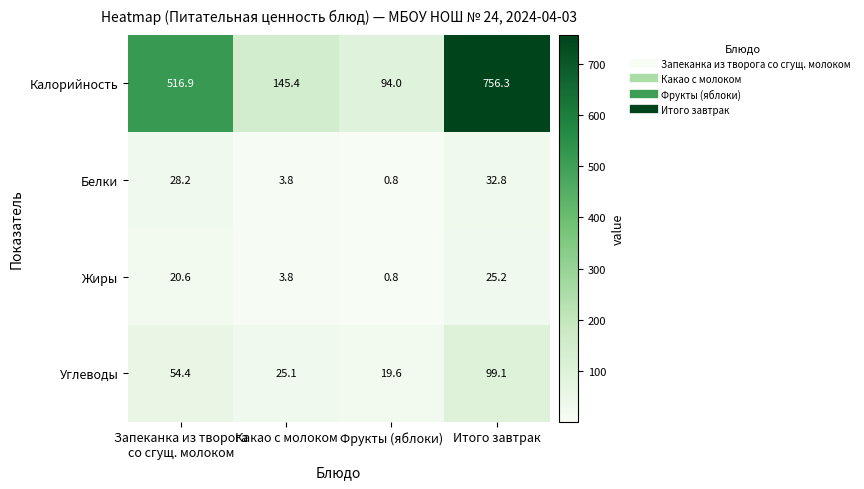

Which series has the widest spread of values?

Калорийность